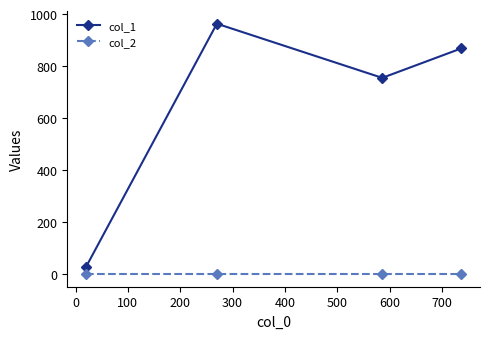

Which series has the largest range (max minus min)?

col_1